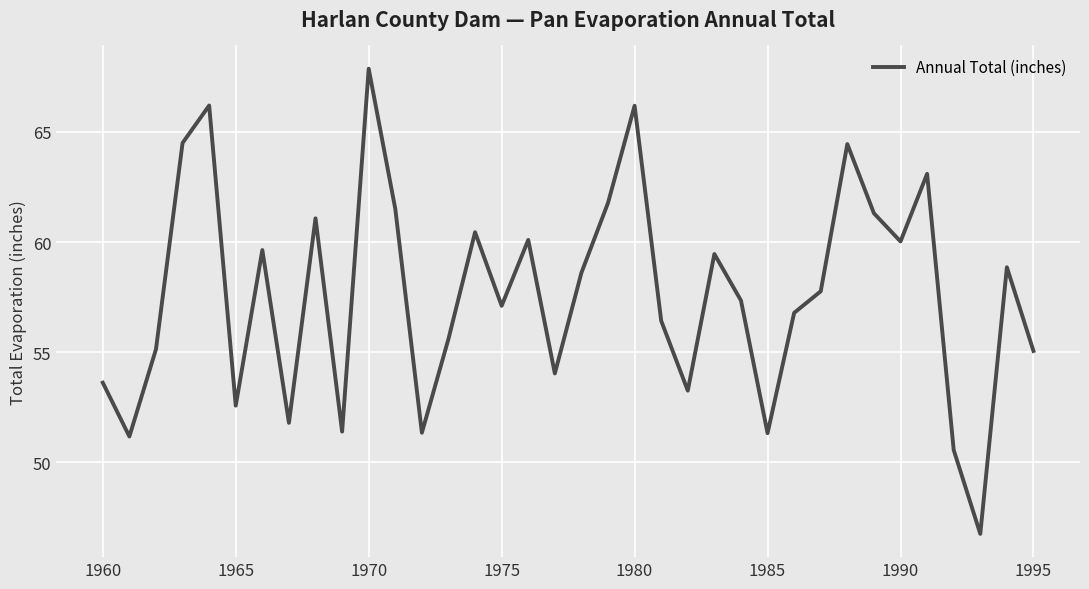

What is the difference between the maximum and minimum values?

21.1